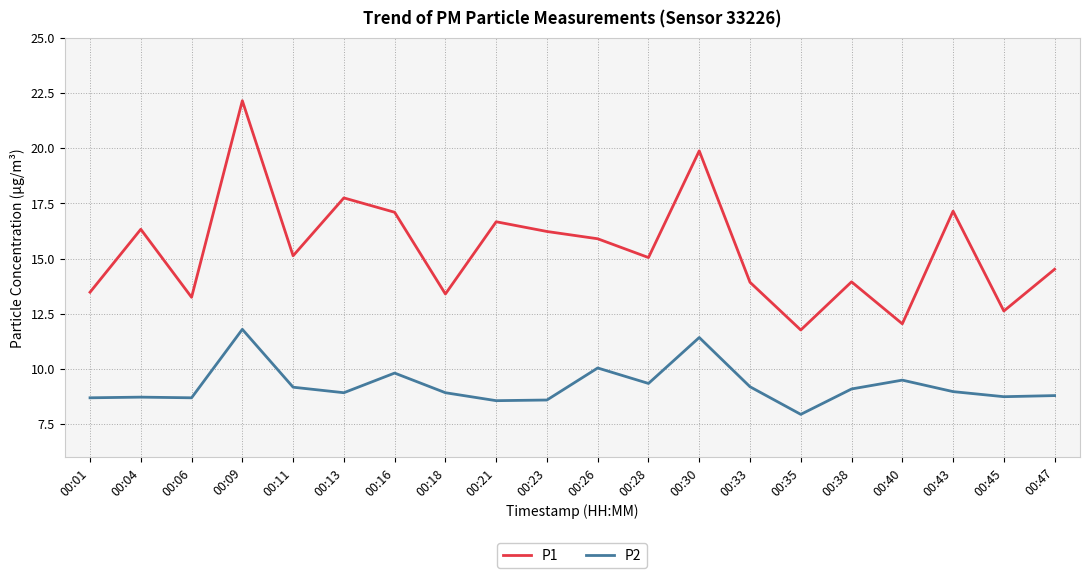

Rank the series by their average value, from lowest to highest.

P2, P1